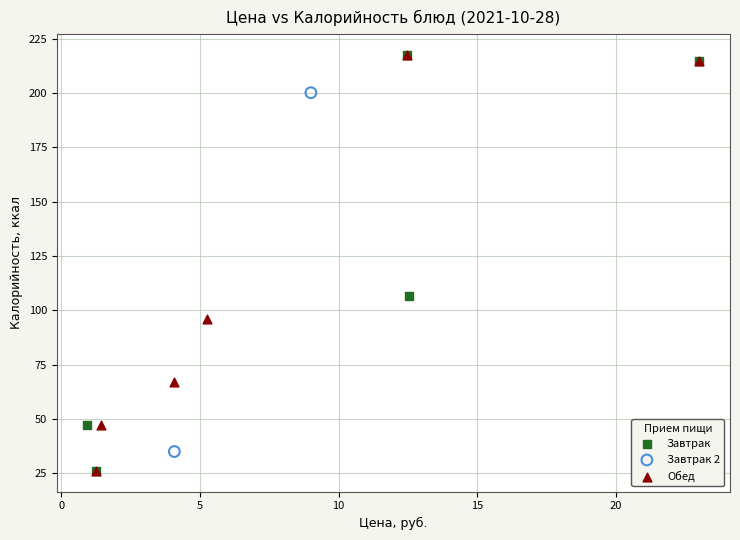

What are all the series names shown in the legend?

Завтрак, Завтрак 2, Обед